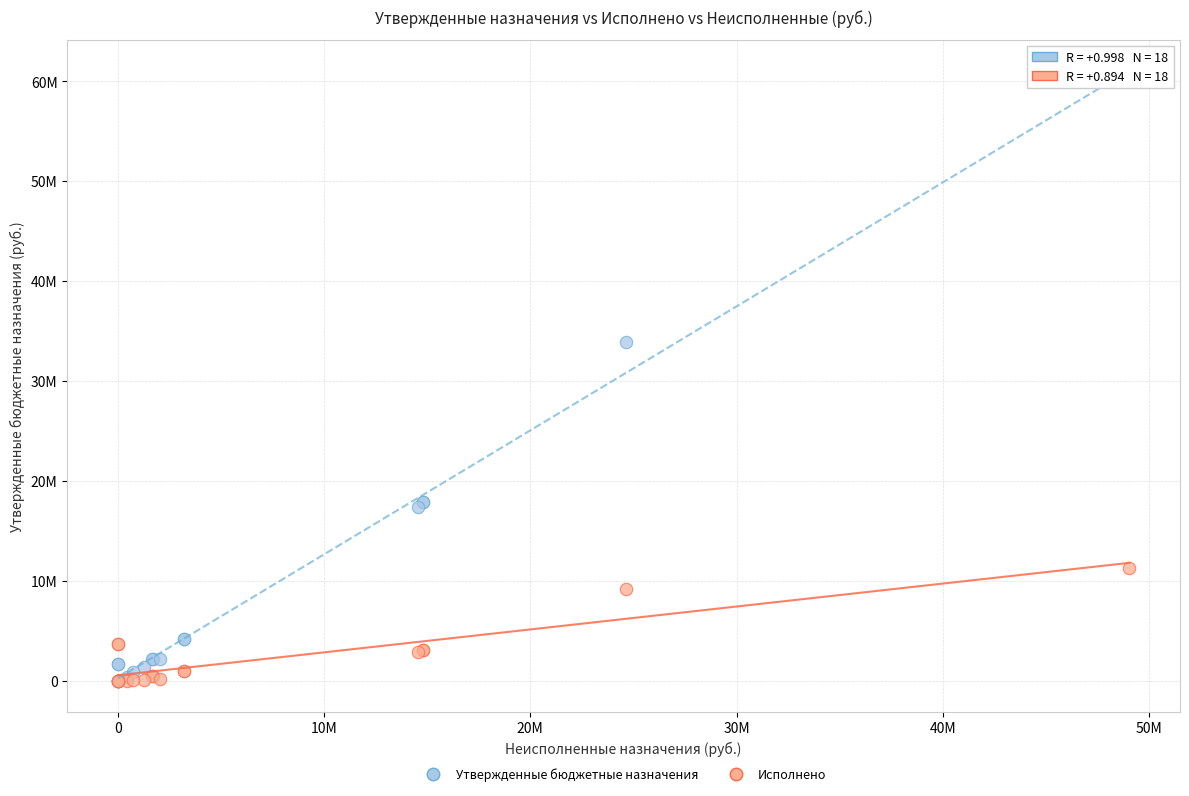

Which series has the largest Y range (max minus min)?

Утвержденные бюджетные назначения